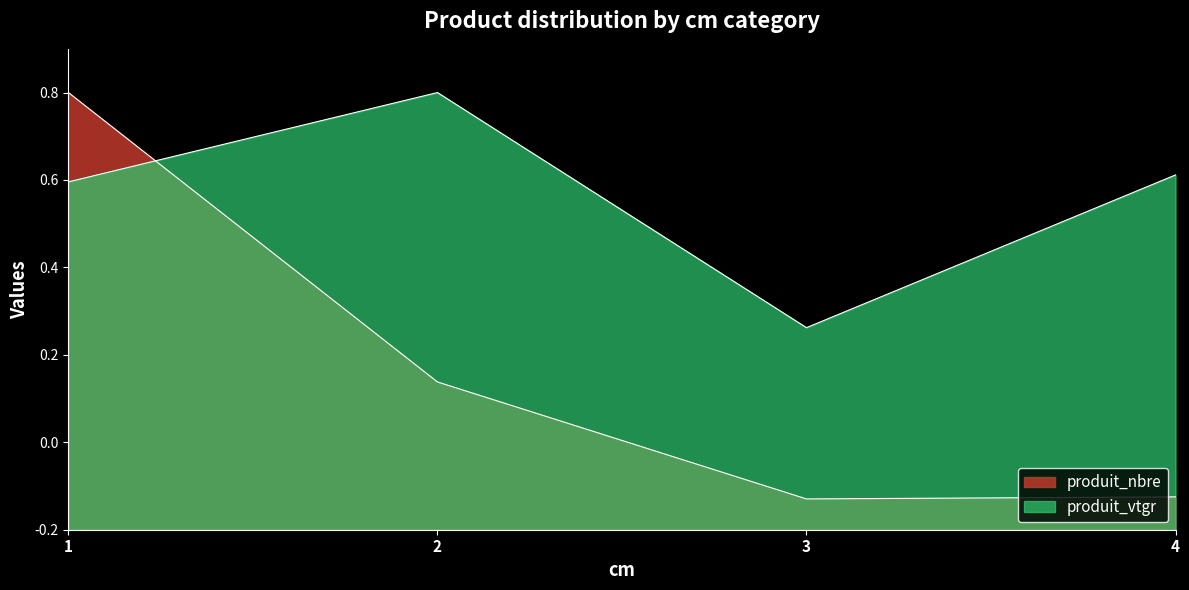

What is the maximum value for produit_vtgr?

1.0